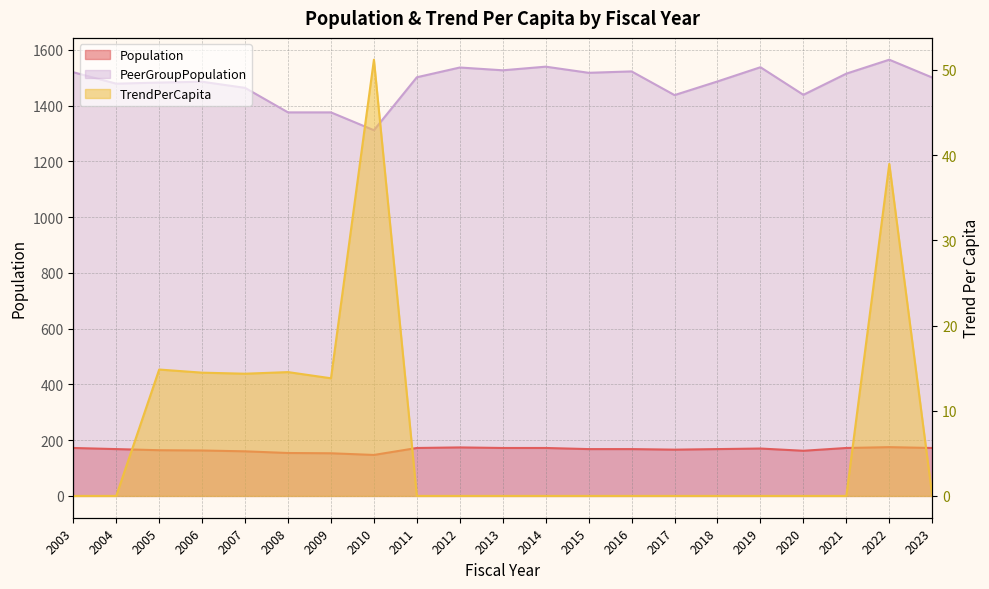

Is the value of PeerGroupPopulation at 2022 greater than the value of Population at 2018?

Yes